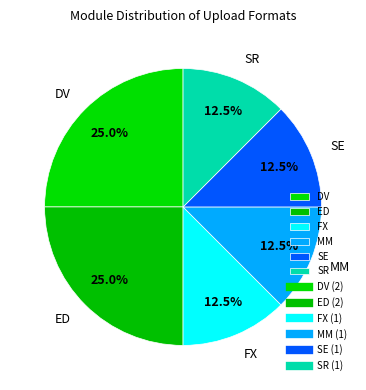

What portion of the pie excludes SR?

87.5%